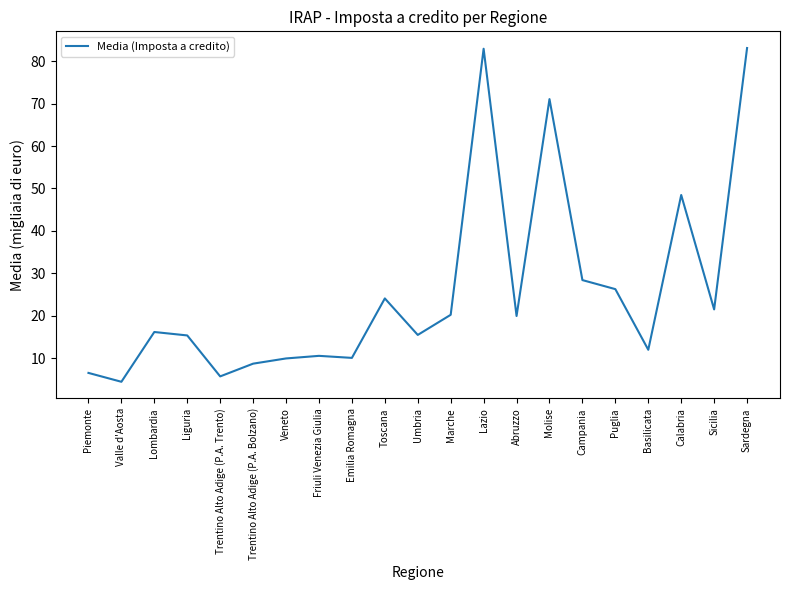

At which label is the value closest to 43?

Calabria